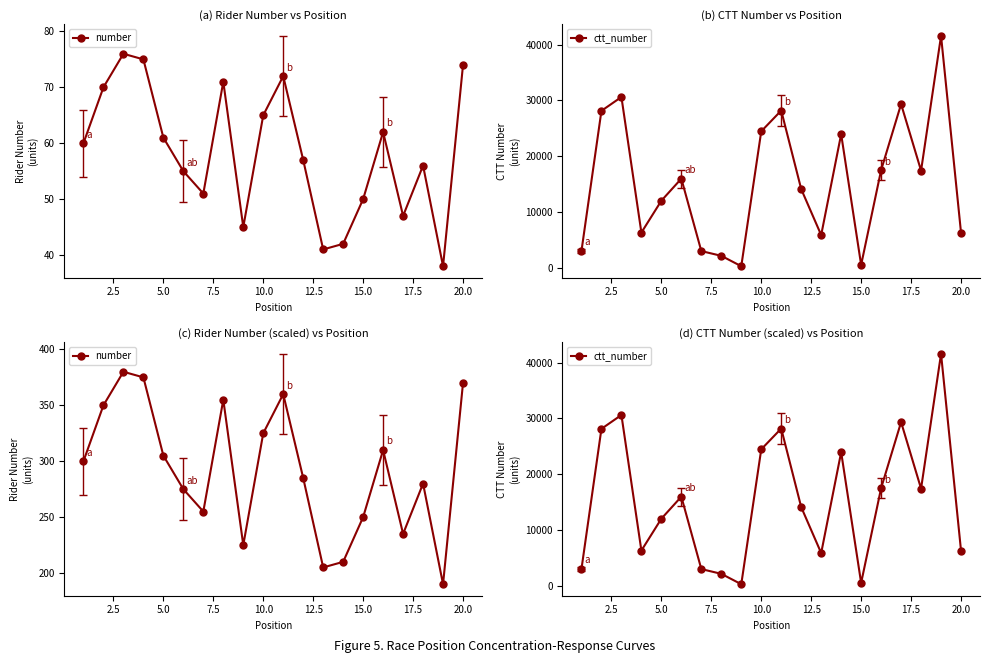

List the series in order of their peak value, highest first.

ctt_number, number